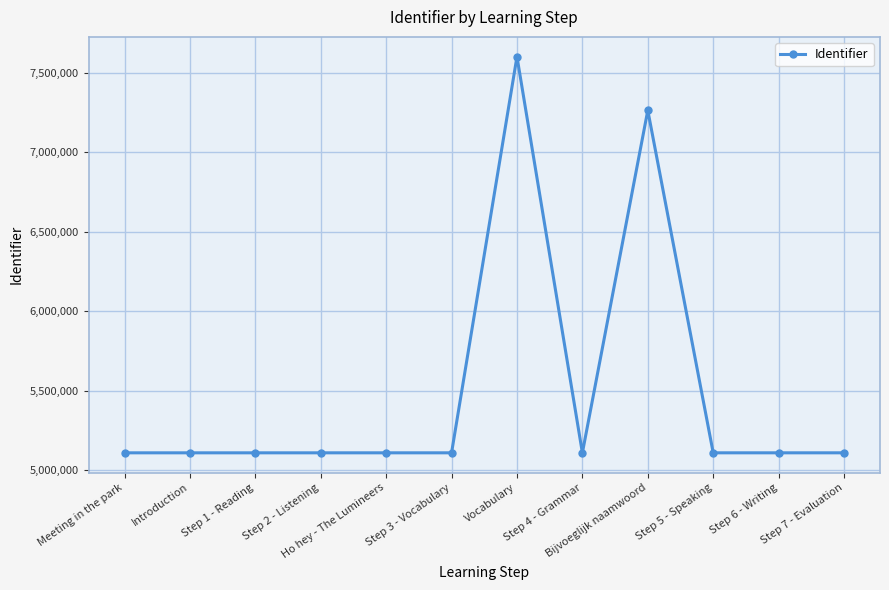

What is the change in value from Introduction to Step 3 - Vocabulary?

+10